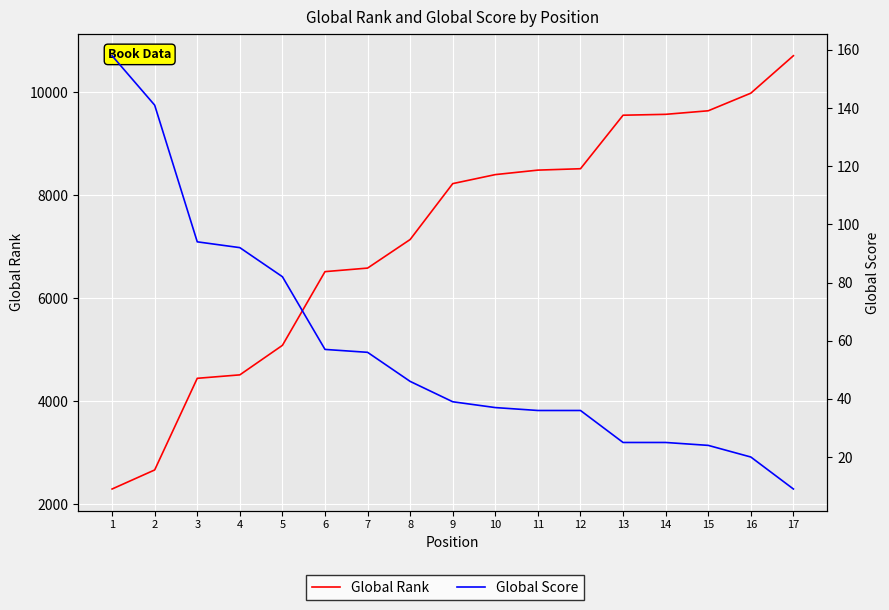

At which category is the sum across all series the highest?

17